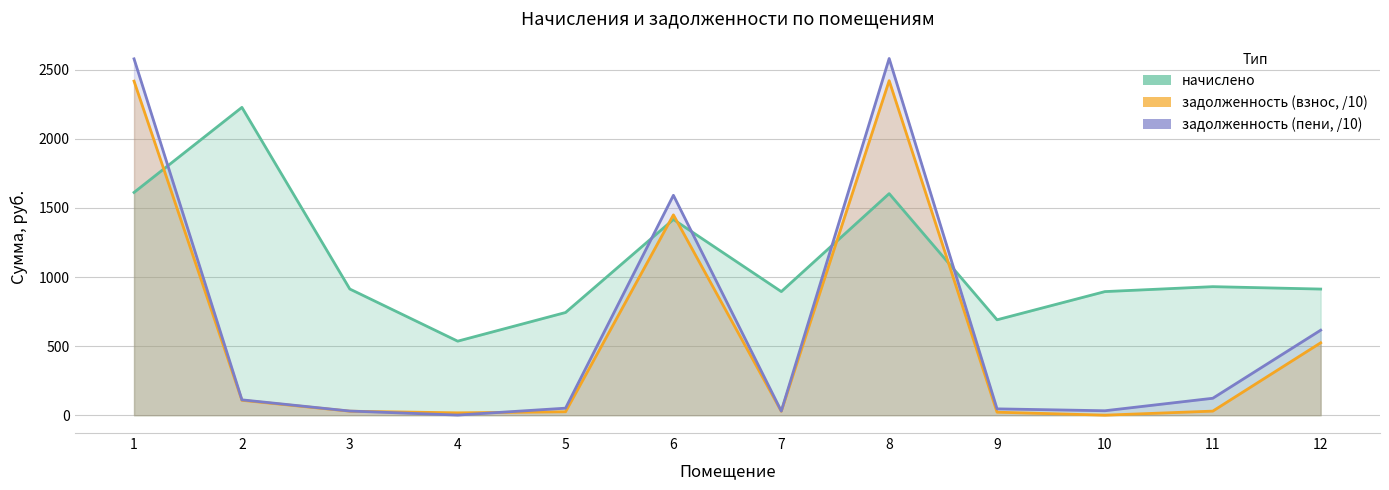

At which category is the sum across all series the highest?

1